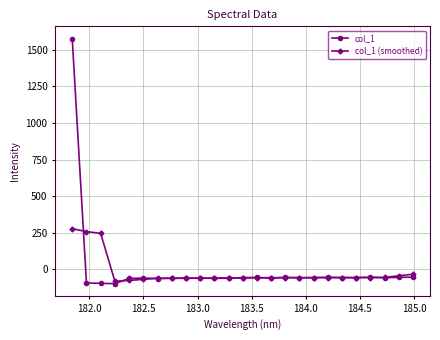

In col_1 (smoothed), how many points are lower than both neighbors (excluding endpoints)?

6